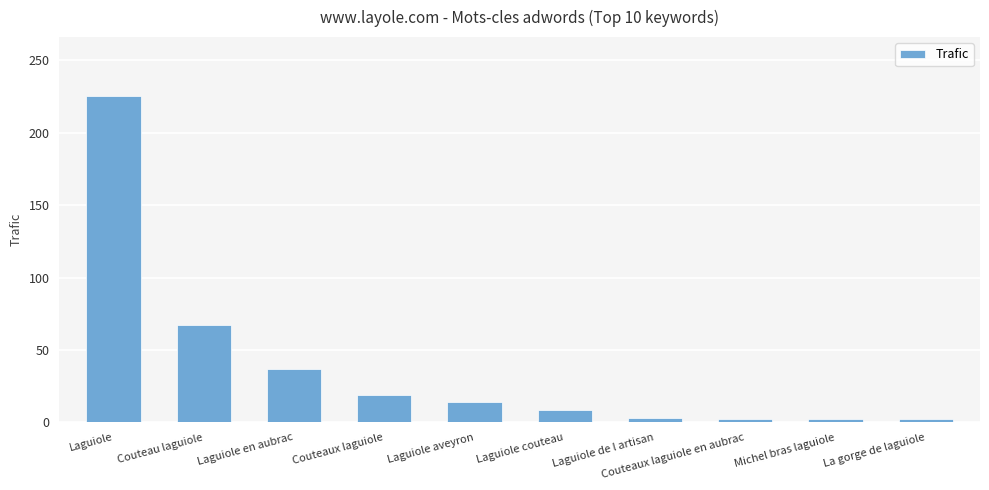

Approximately how many times larger is the value at Couteaux laguiole compared to Laguiole aveyron?

1.3